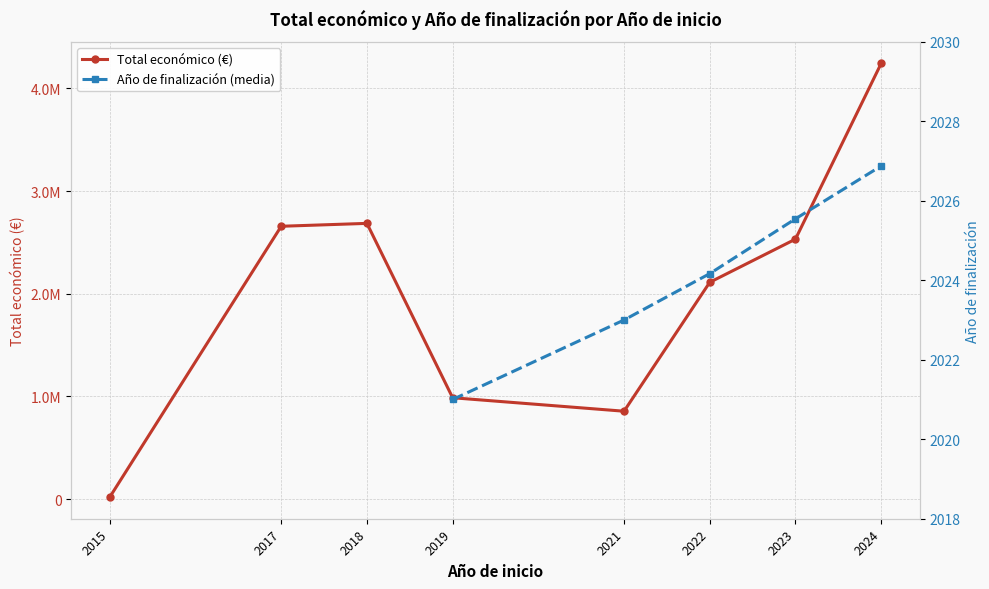

Where does the Total económico (€) series first go above 2531825?

2017